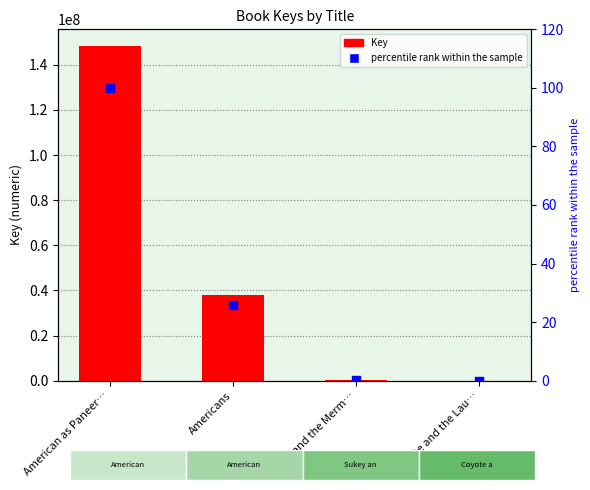

Is the value of Key at American as Paneer… greater than the value of percentile rank within the sample at Americans?

Yes